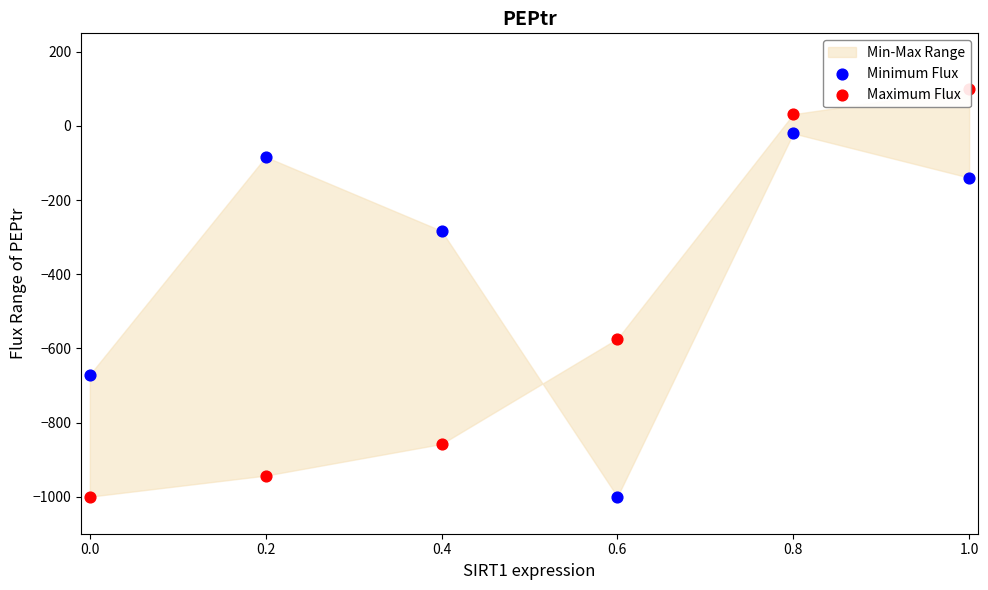

What is the total value across all series at 0.2?

-1026.5